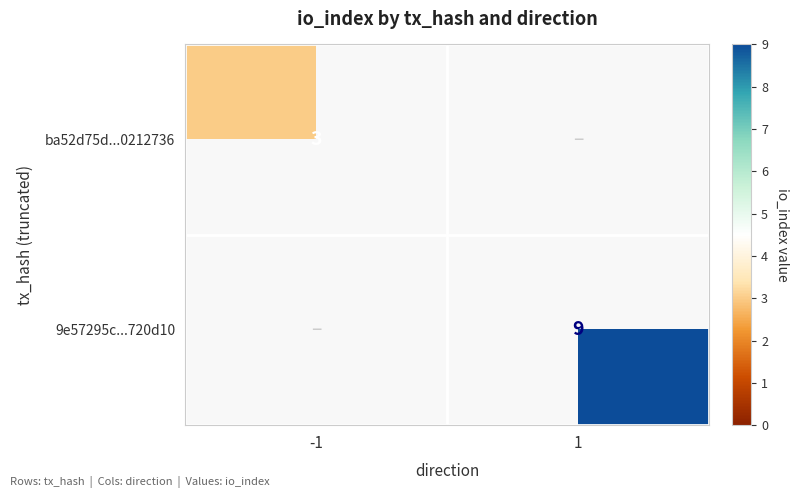

The ba52d75d...0212736 series shows 3 at -1. True or false?

True